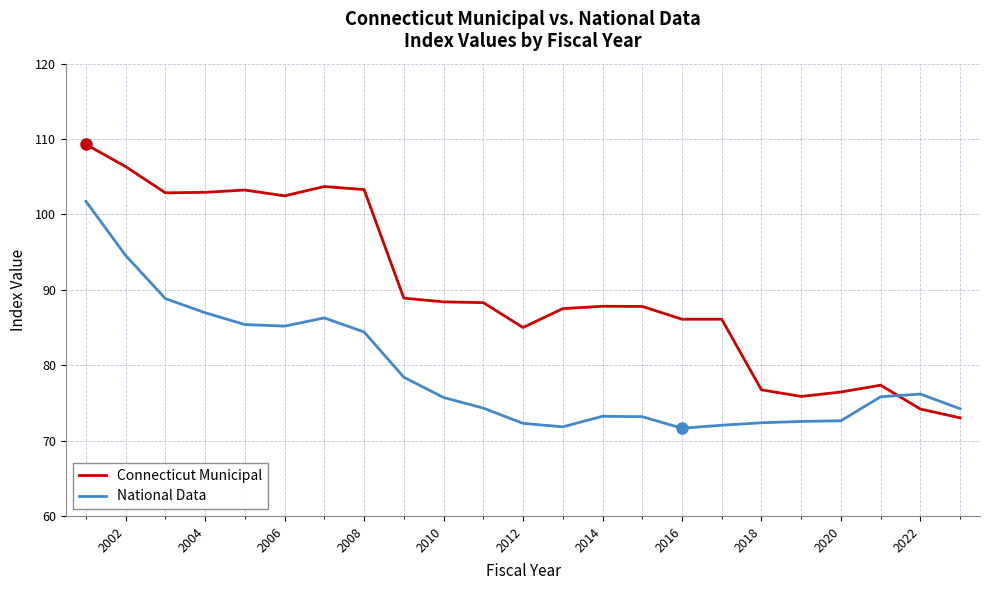

Which series has the widest spread of values?

Connecticut Municipal